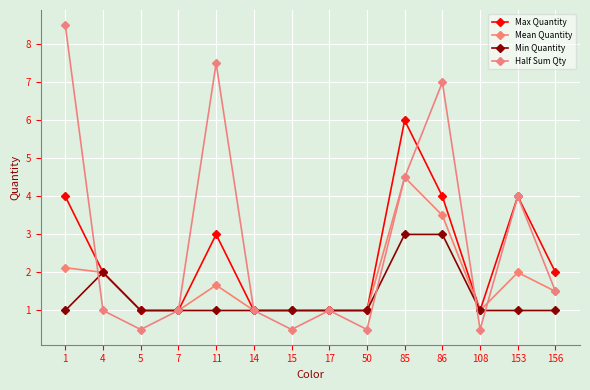

How many interior local peaks does the Min Quantity series have?

1